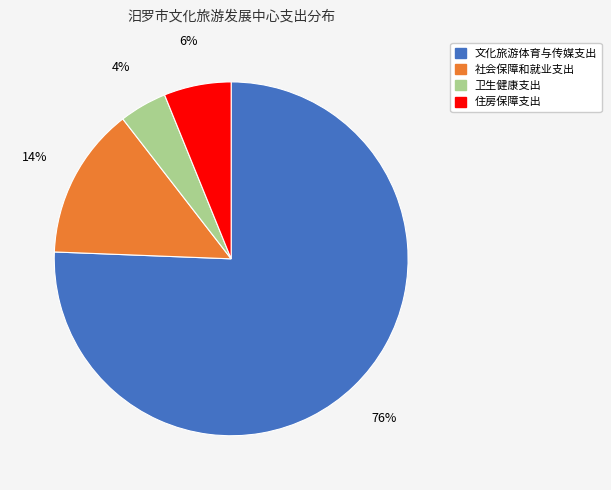

What is the ratio of the value at 社会保障和就业支出 to the value at 住房保障支出?

2.3